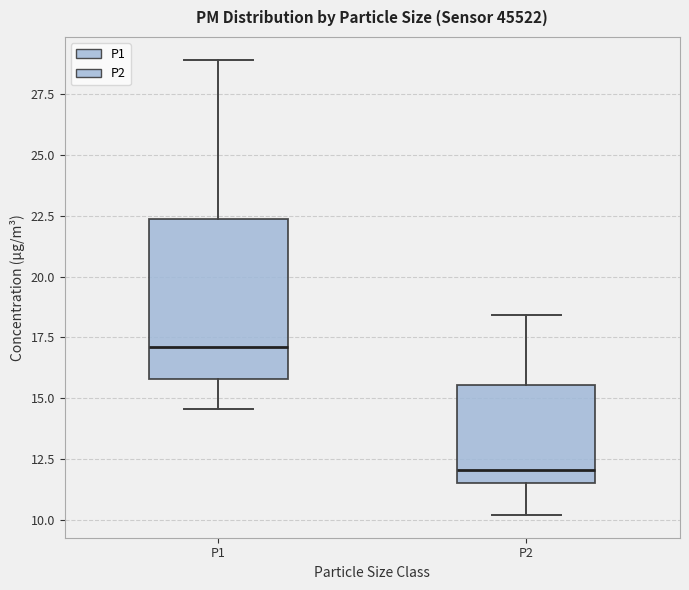

Comparing the boxes themselves (not the whiskers), which one is the tallest?

P1